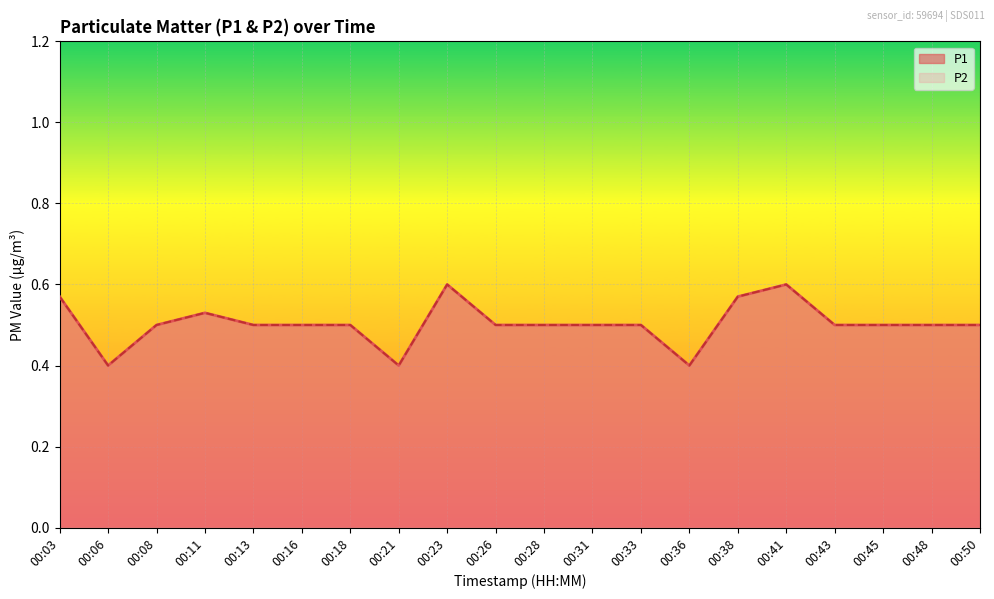

Between 00:03 and 00:45, which is larger?

00:03